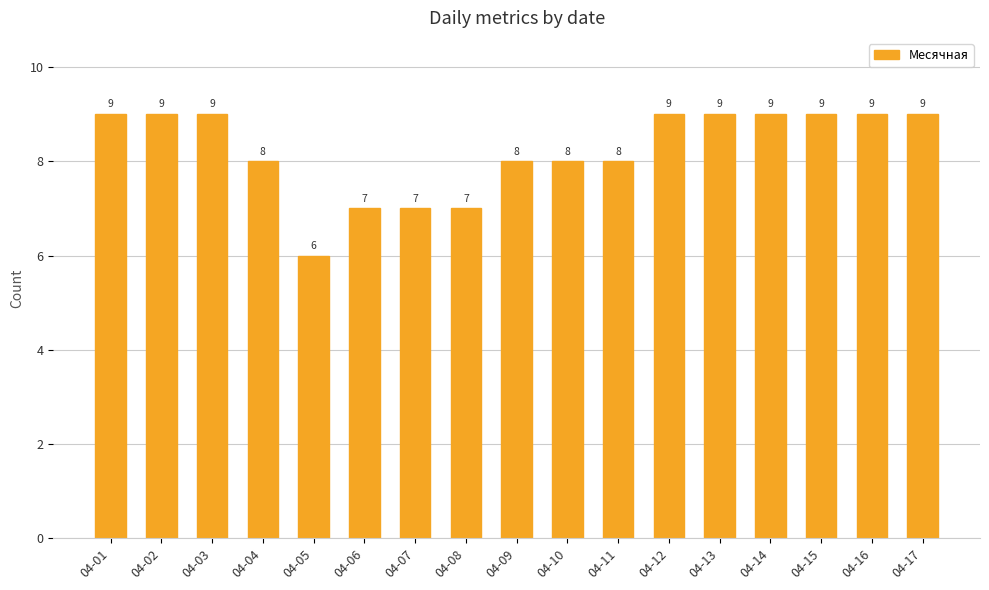

What is the value of the 5th bar from the left?

6